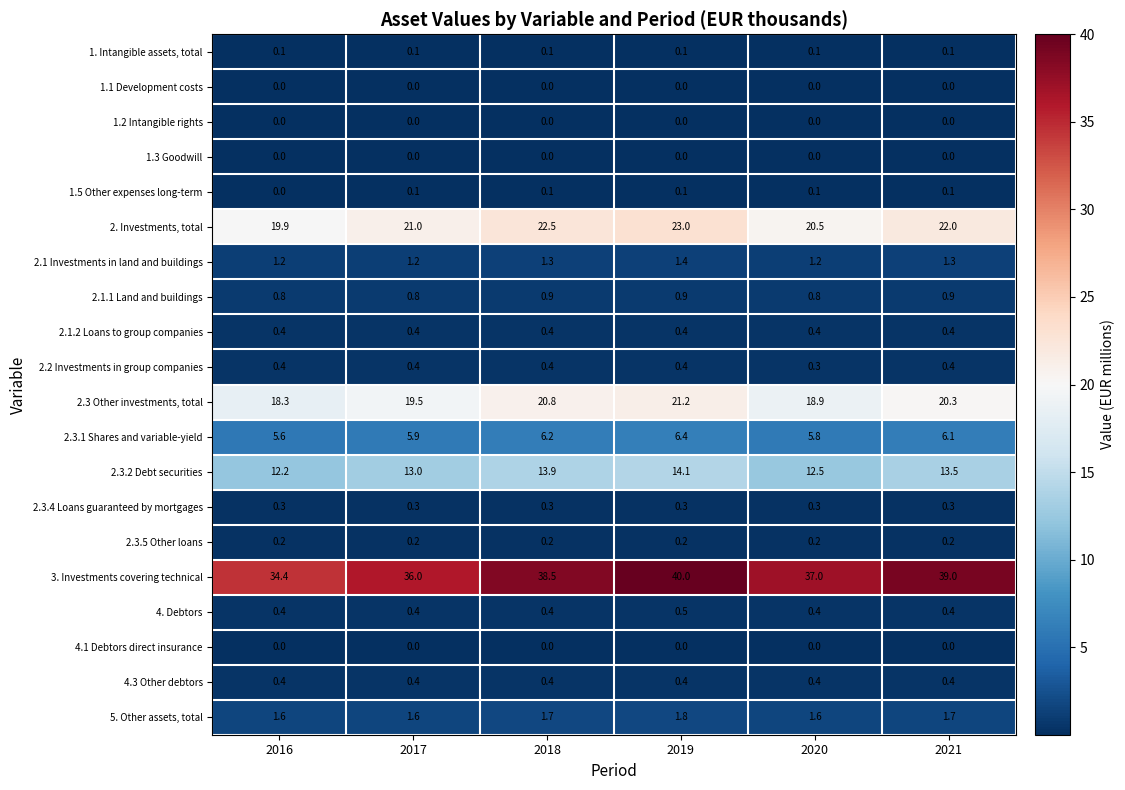

True or false: 5. Other assets, total has a value of 3.1 at 2019.

False